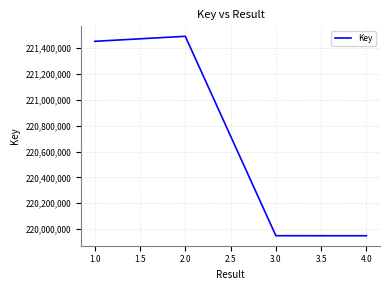

Where is the first local maximum?

2.0